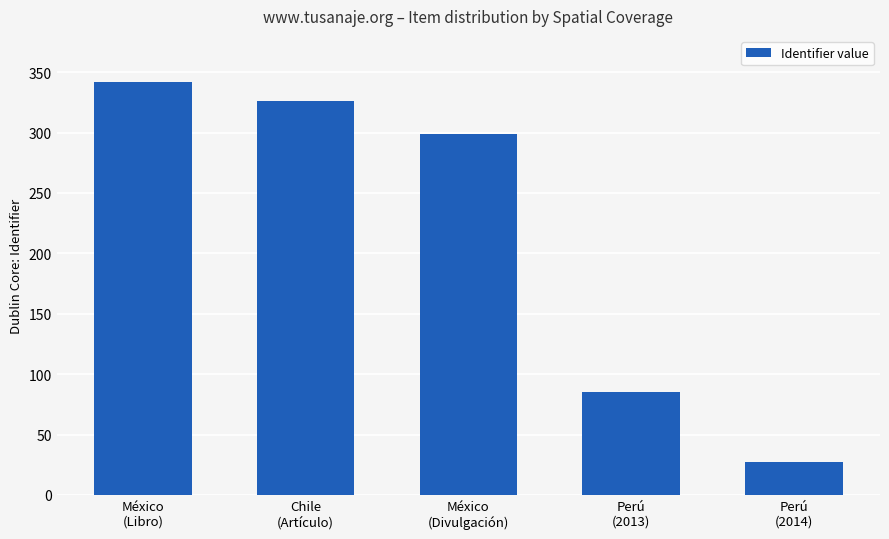

What is the difference between the second highest and second lowest values?

241